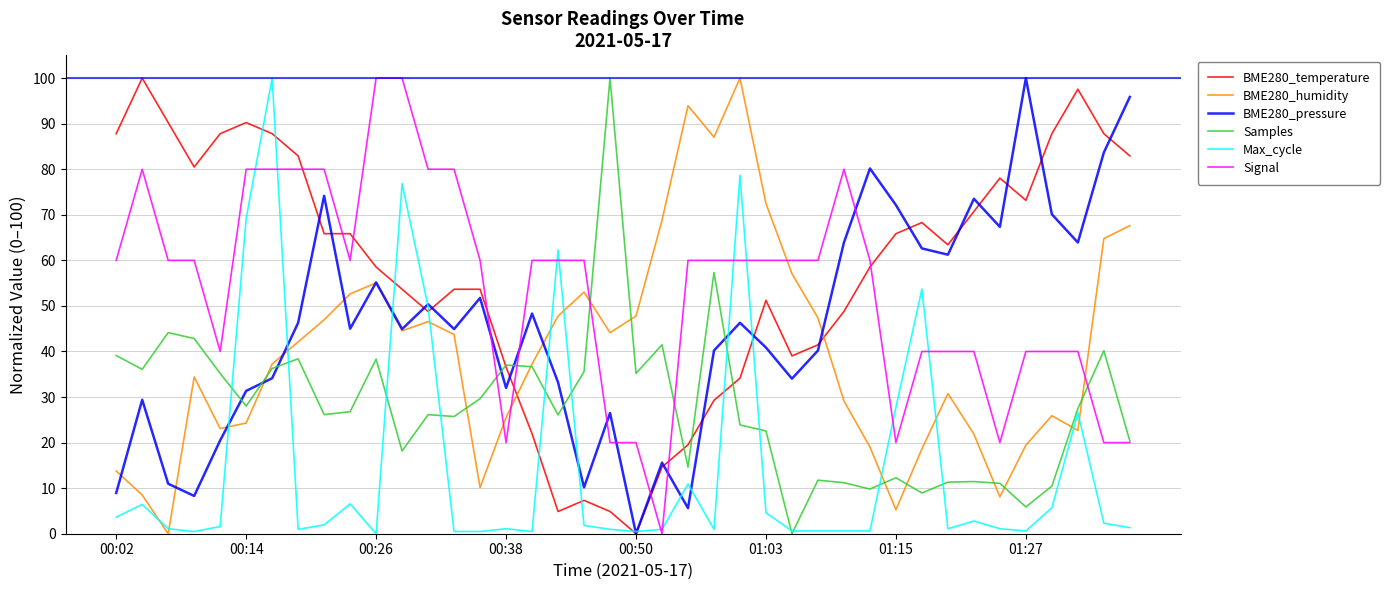

Which series ends up on top after the final intersection of Signal and BME280_pressure?

BME280_pressure